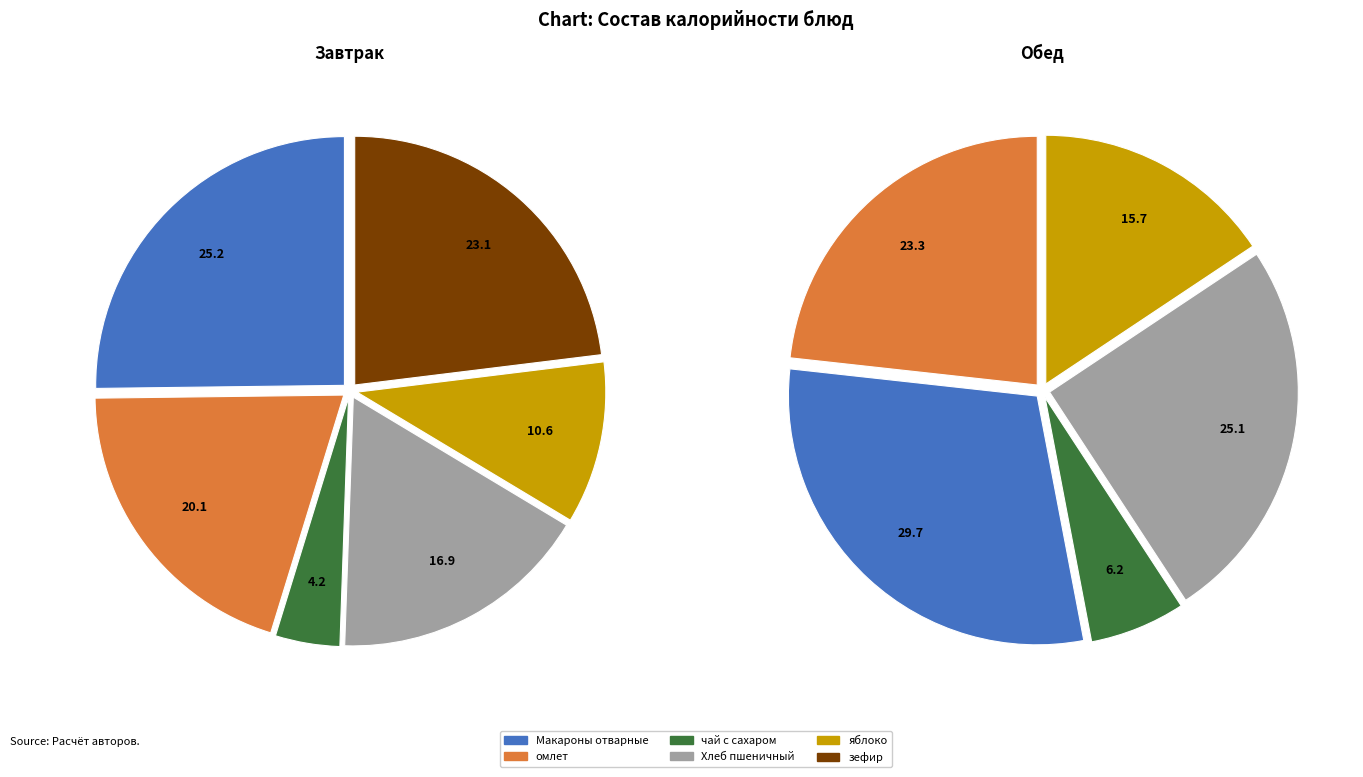

How many slices are in this pie chart?

11